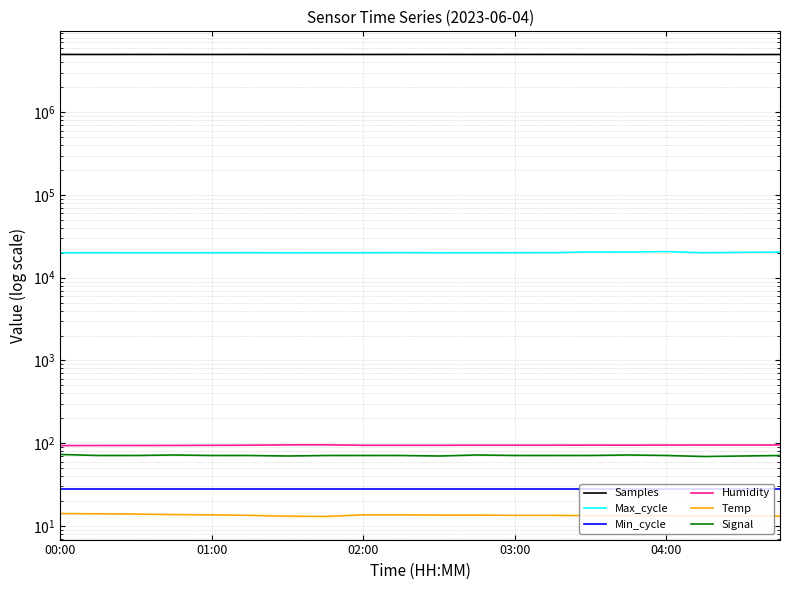

What position from the right is 13?

7